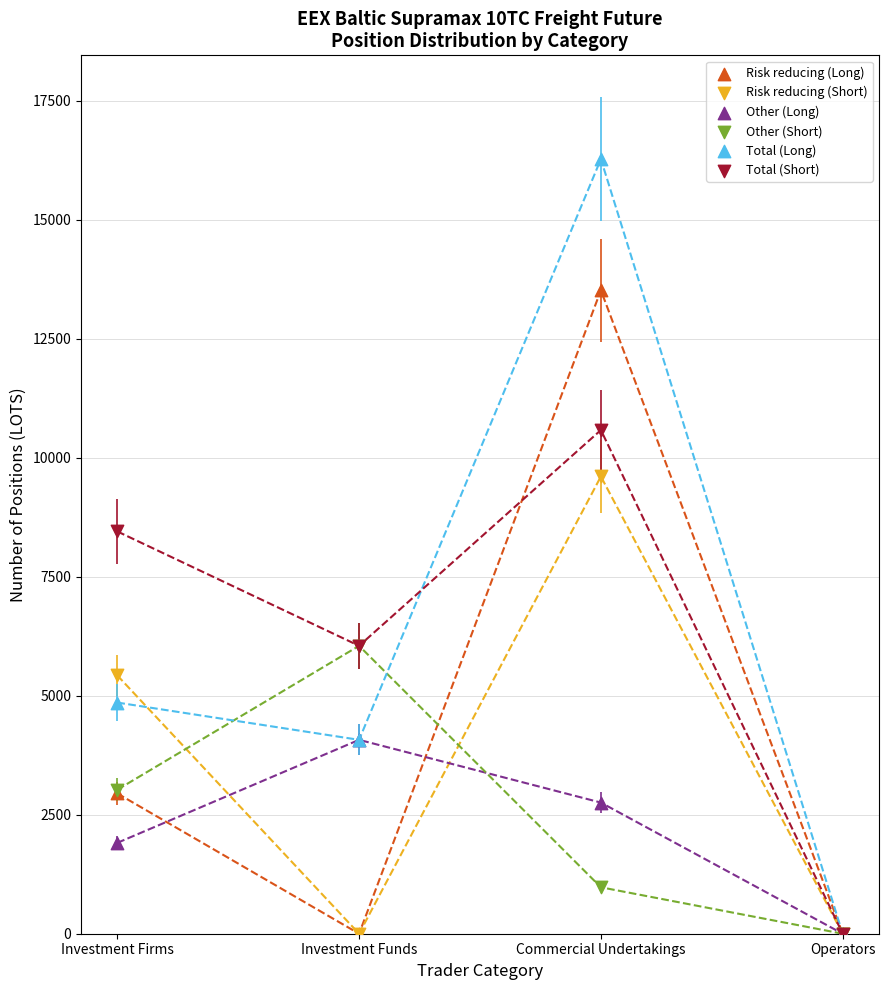

Which series contains the highest Y value?

Total (Long)